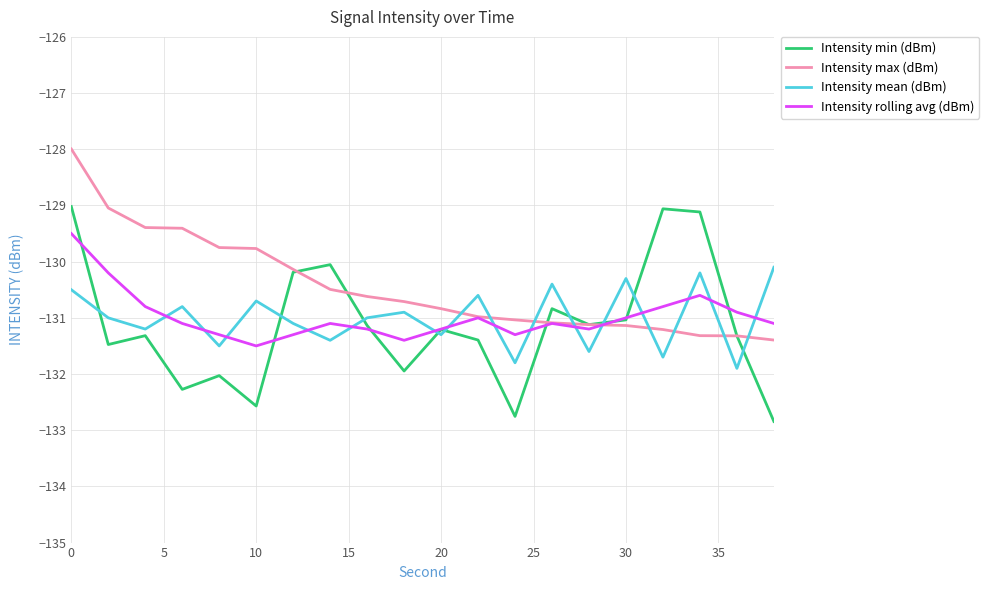

In Intensity rolling avg (dBm), how many points are lower than both neighbors (excluding endpoints)?

4